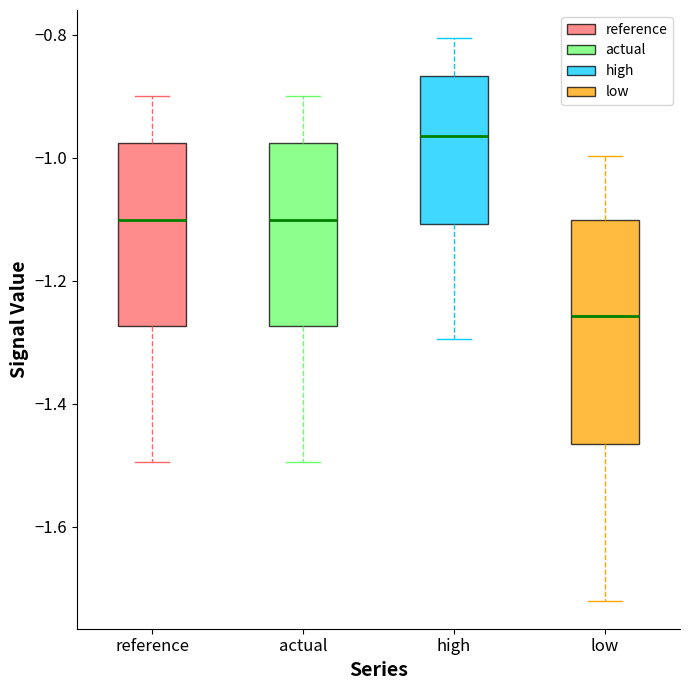

Reading left to right, transcribe this box plot: for each box, give where its median line is, the range the box spans, and where its two whiskers end, as read against the y-axis. The values are not printed on the chart, so give them approximately, as read against the axis.

reference: median -1.10, box -1.28 to -0.98, whiskers -1.50 to -0.90
actual: median -1.10, box -1.28 to -0.98, whiskers -1.50 to -0.90
high: median -0.96, box -1.10 to -0.86, whiskers -1.30 to -0.80
low: median -1.26, box -1.46 to -1.10, whiskers -1.72 to -1.00